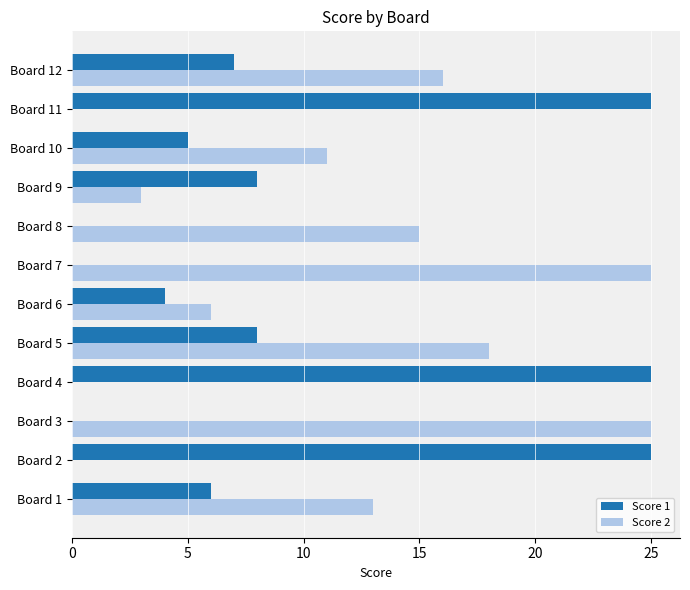

What is the maximum value for Score 1?

25